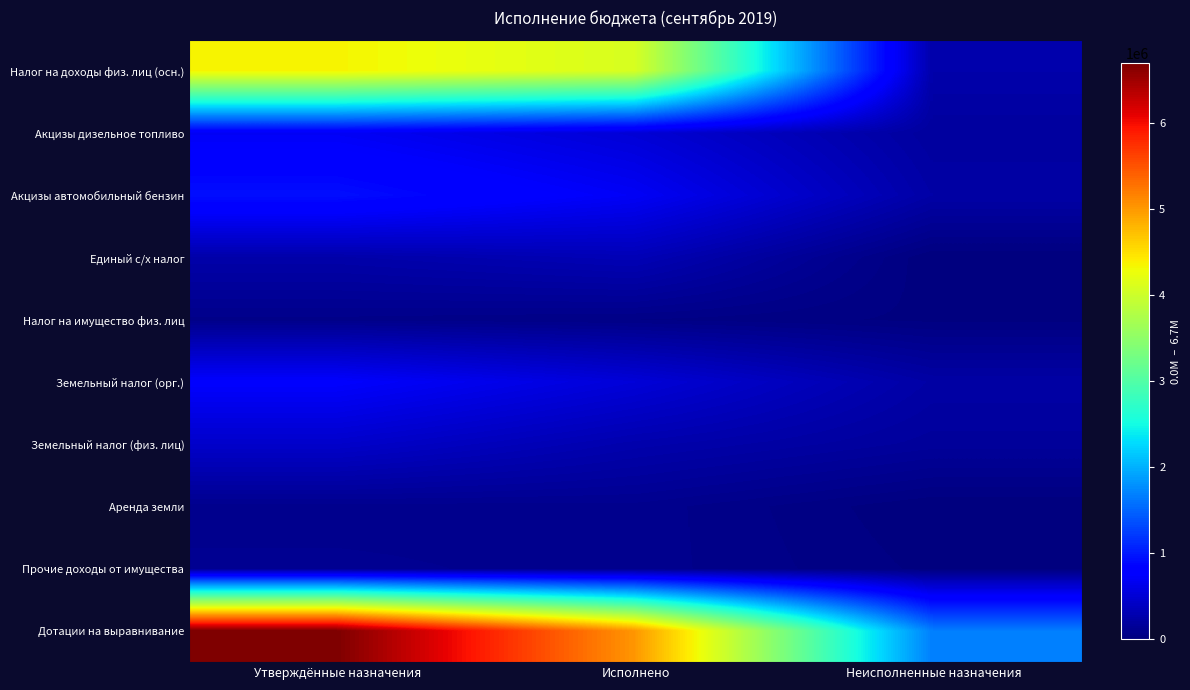

How many categories are shown in the chart?

3